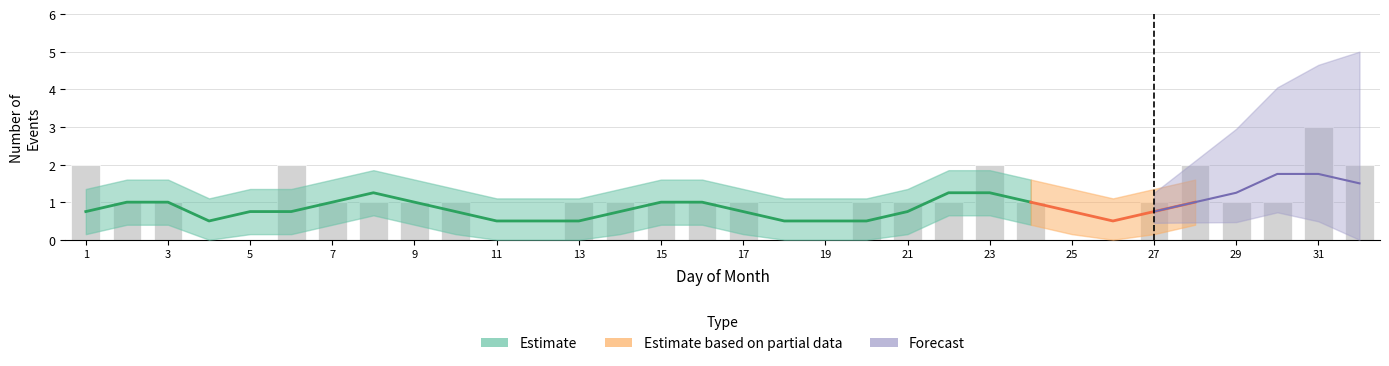

The value at 22 is 1. True or false?

True